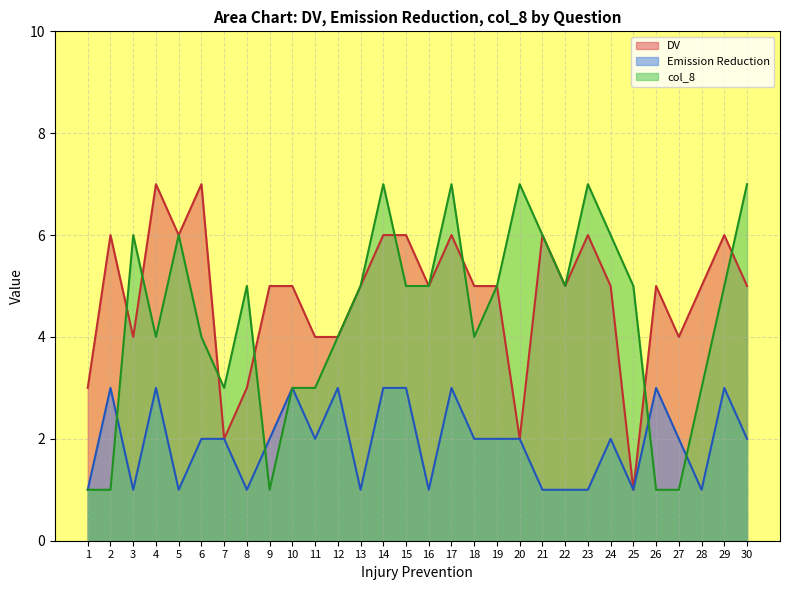

Reading left to right, what are all the values shown in this chart?

DV: 1=3	2=6	3=4	4=7	5=6	6=7	7=2	8=3	9=5	10=5	11=4	12=4	13=5	14=6	15=6	16=5	17=6	18=5	19=5	20=2	21=6	22=5	23=6	24=5	25=1	26=5	27=4	28=5	29=6	30=5
Emission Reduction: 1=1	2=3	3=1	4=3	5=1	6=2	7=2	8=1	9=2	10=3	11=2	12=3	13=1	14=3	15=3	16=1	17=3	18=2	19=2	20=2	21=1	22=1	23=1	24=2	25=1	26=3	27=2	28=1	29=3	30=2
col_8: 1=1	2=1	3=6	4=4	5=6	6=4	7=3	8=5	9=1	10=3	11=3	12=4	13=5	14=7	15=5	16=5	17=7	18=4	19=5	20=7	21=6	22=5	23=7	24=6	25=5	26=1	27=1	28=3	29=5	30=7